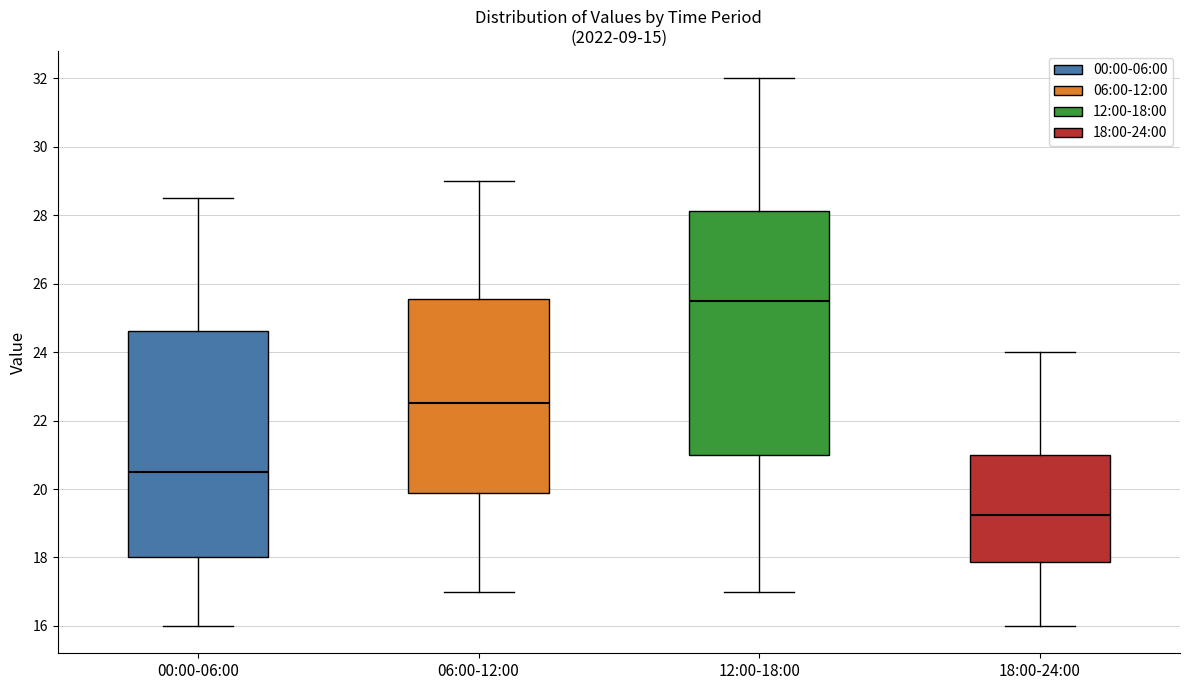

Reading left to right, transcribe this box plot: for each box, give where its median line is, the range the box spans, and where its two whiskers end, as read against the y-axis. The values are not printed on the chart, so give them approximately, as read against the axis.

00:00-06:00: median 20.6, box 18.0 to 24.6, whiskers 16.0 to 28.6
06:00-12:00: median 22.6, box 19.8 to 25.6, whiskers 17.0 to 29.0
12:00-18:00: median 25.6, box 21.0 to 28.2, whiskers 17.0 to 32.0
18:00-24:00: median 19.2, box 17.8 to 21.0, whiskers 16.0 to 24.0